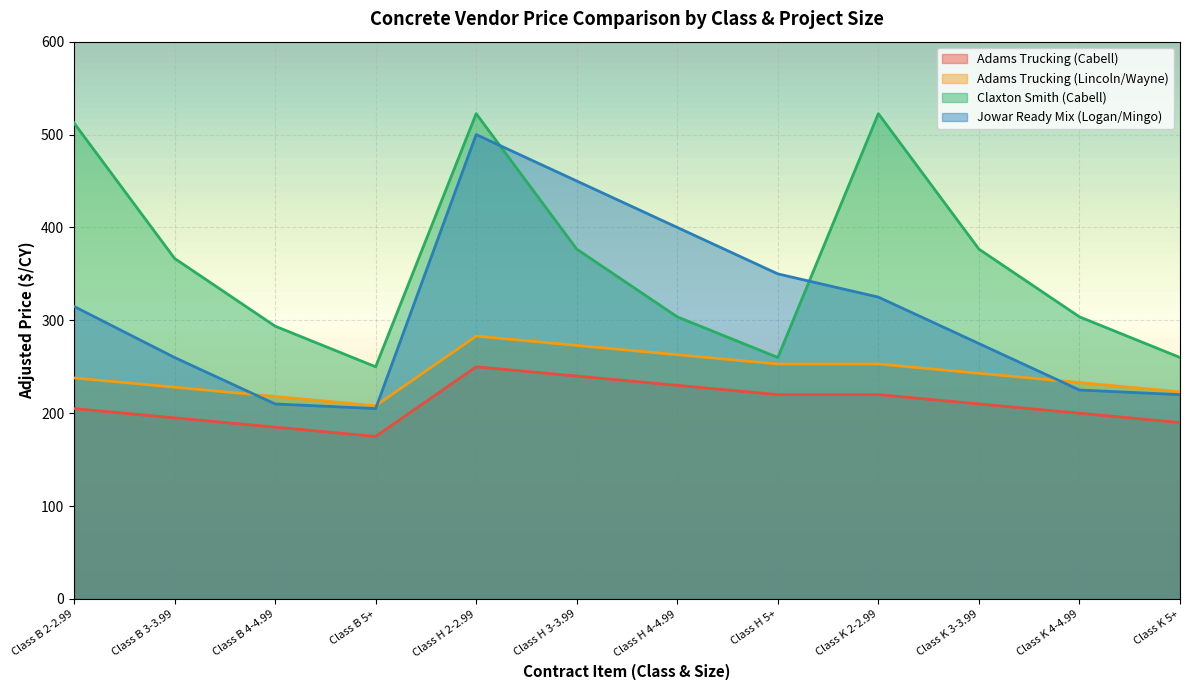

How many interior local valleys does the Jowar Ready Mix (Logan/Mingo) series have?

1